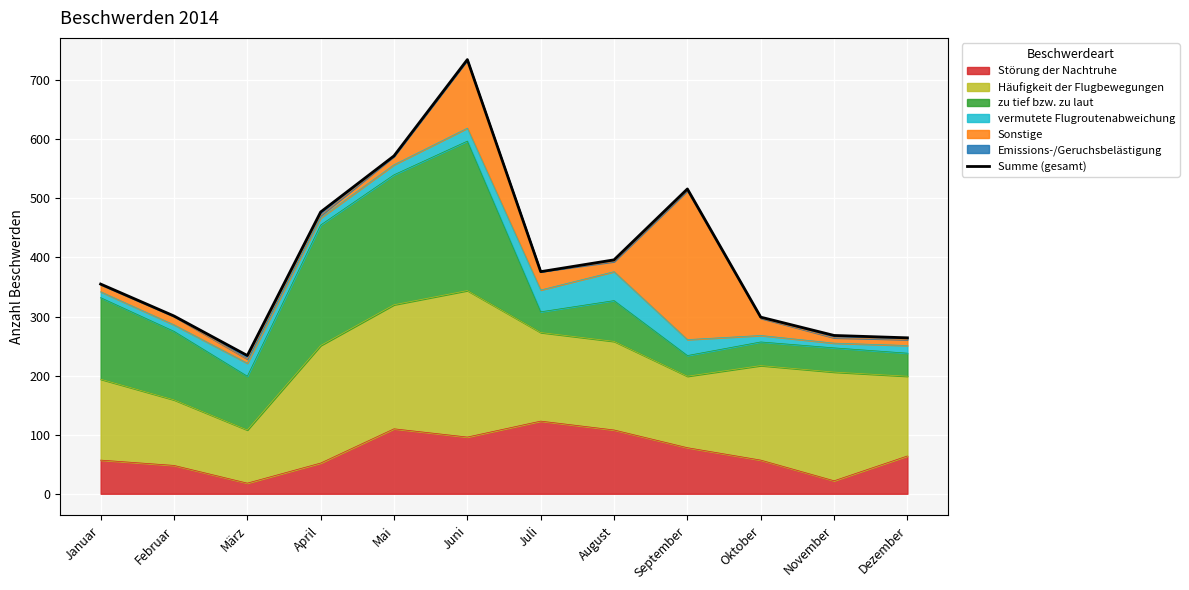

Which category has the lowest value across all series?

März